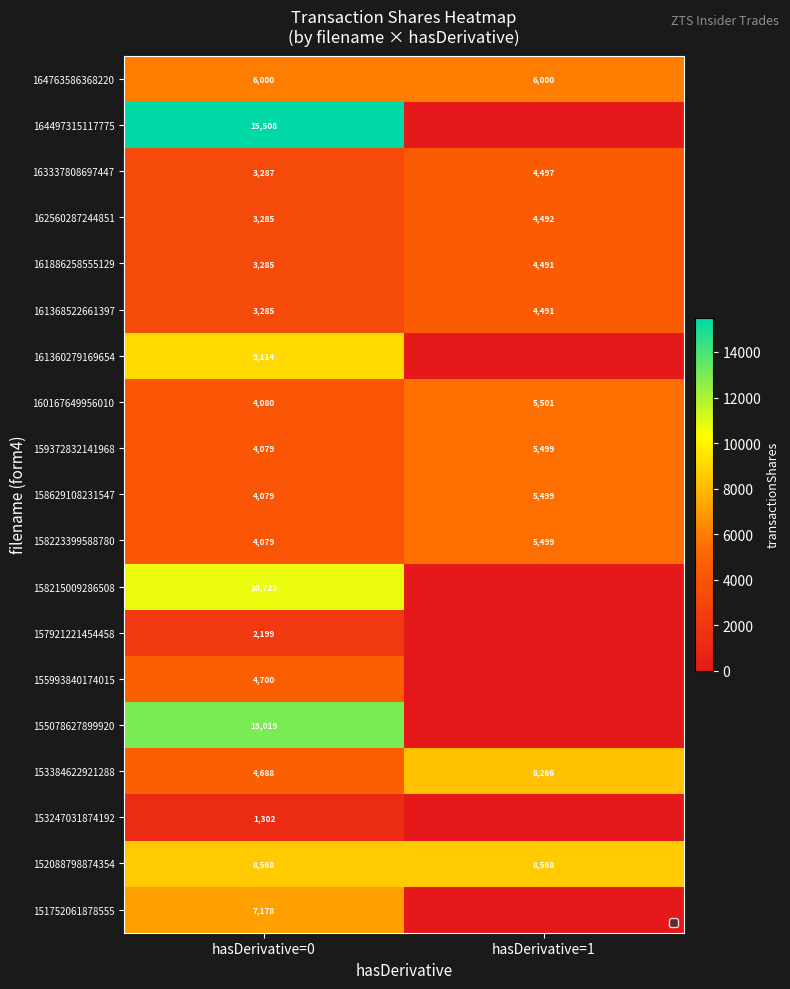

What is the difference between the 153384622921288 values at hasDerivative=0 and hasDerivative=1?

3578